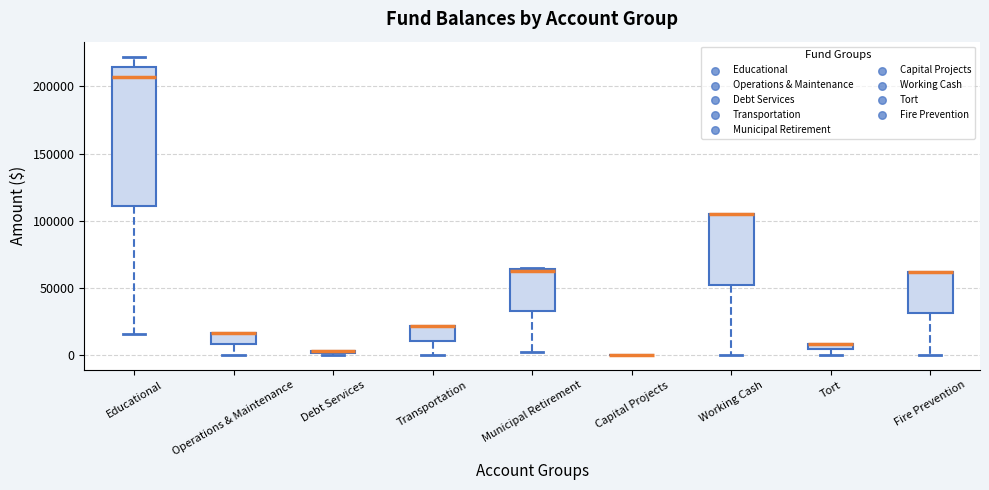

Comparing the boxes themselves (not the whiskers), which one is the tallest?

Educational